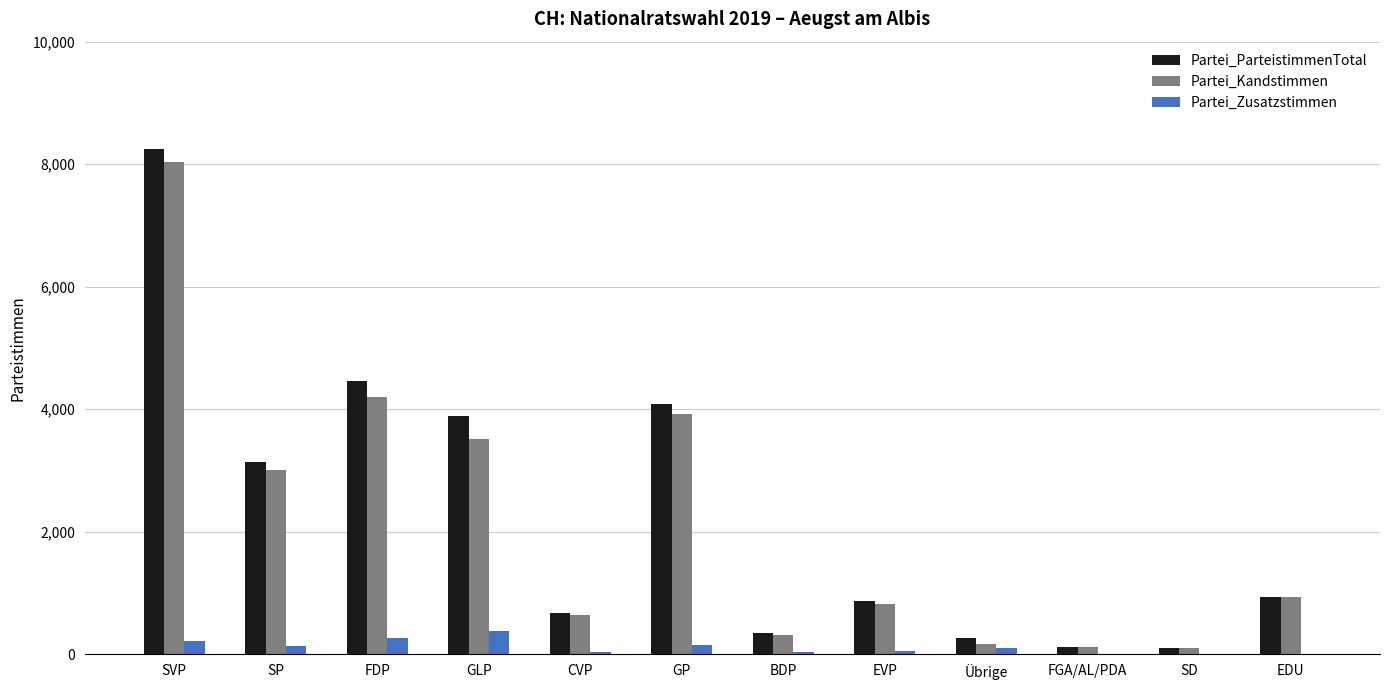

Count the number of data series in this chart.

3